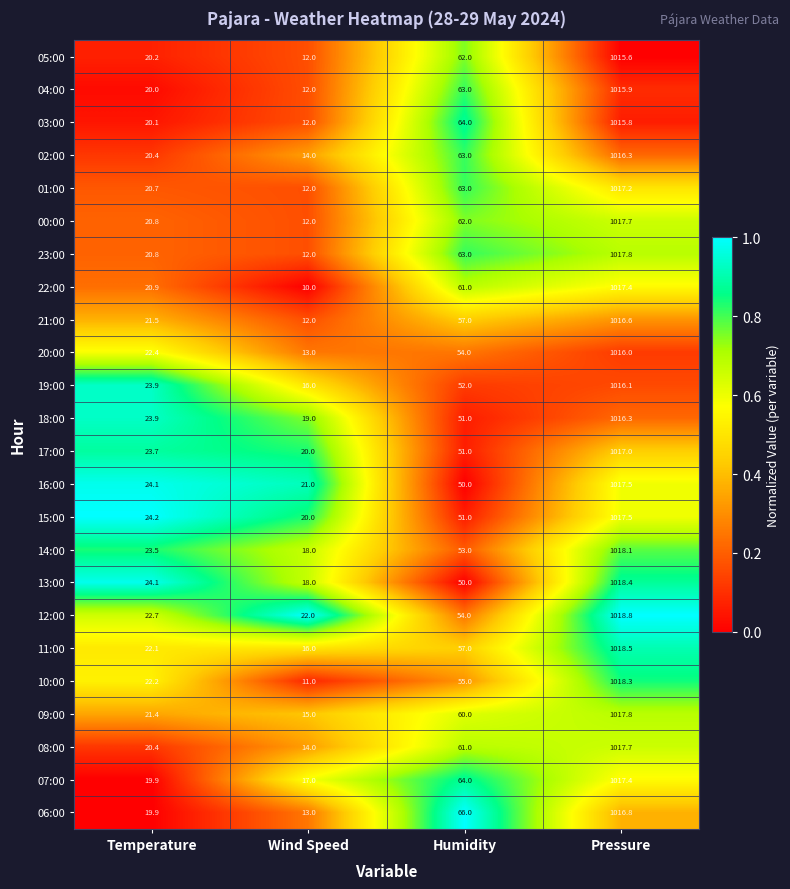

At which category does the chart reach its peak across all series?

Pressure